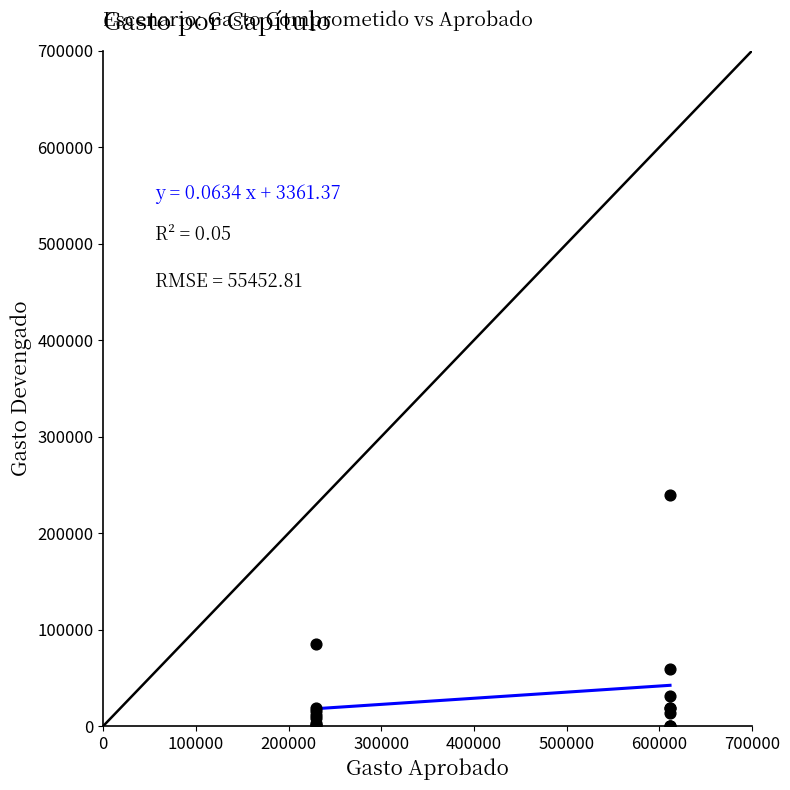

What Y value in the scatter plot is closest to 119924?

85390.3